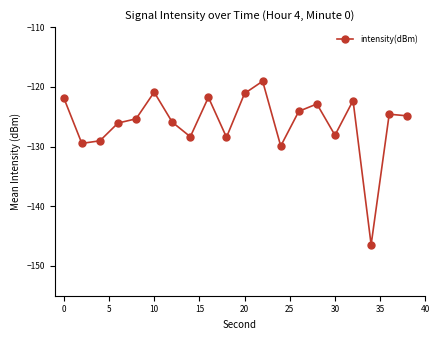

Count the number of data series in this chart.

1